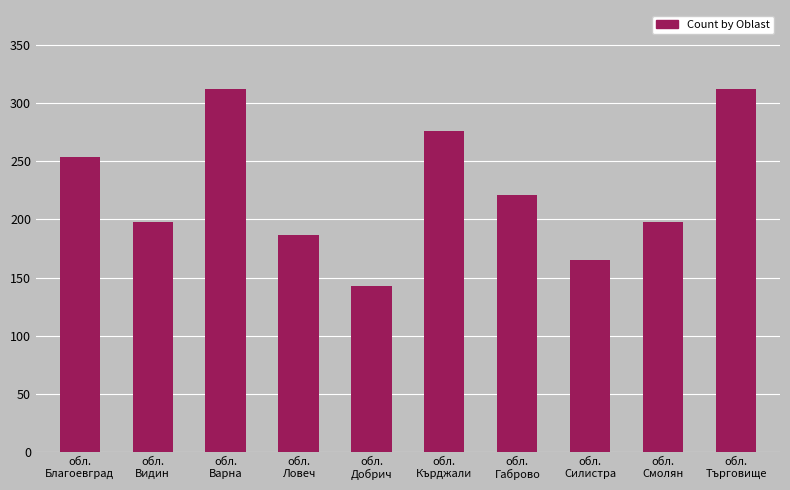

The chart shows a value of 198 at обл.
Смолян. True or false?

True